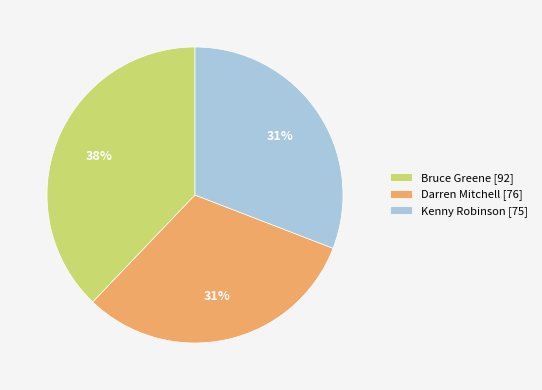

Approximately how many times larger is the value at Bruce Greene [92] compared to Darren Mitchell [76]?

1.2